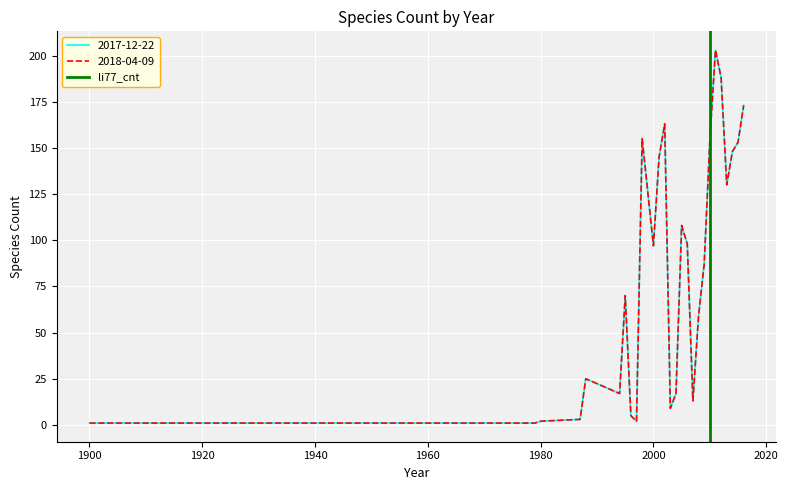

Count the values in the range 0 to 1.

2